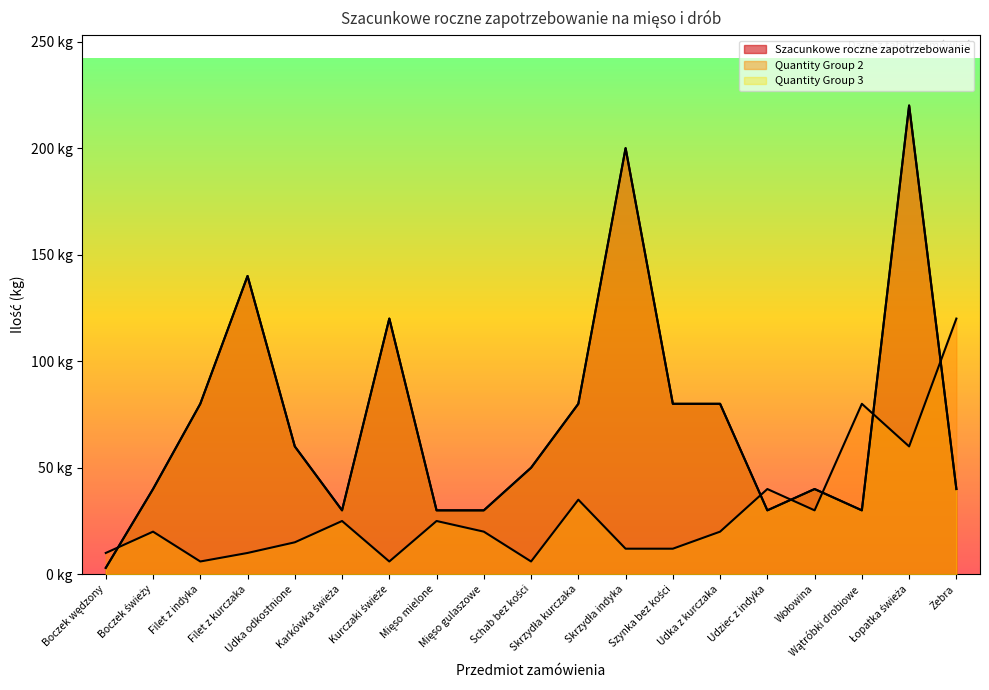

What is the difference between the second highest and second lowest values in the Quantity Group 2 series?

74